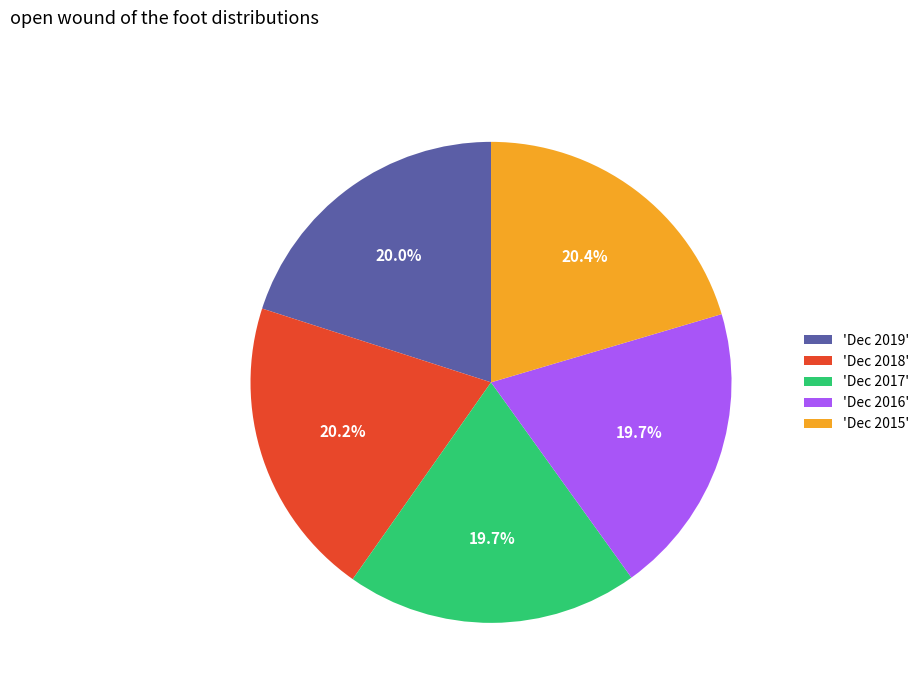

How many segments does this pie chart have?

5